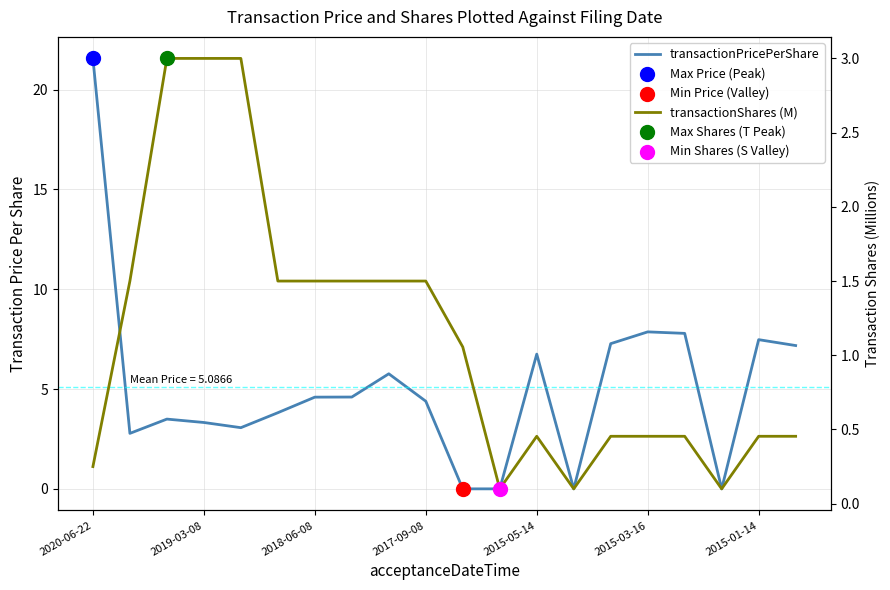

At how many categories does at least one series exceed 15?

1